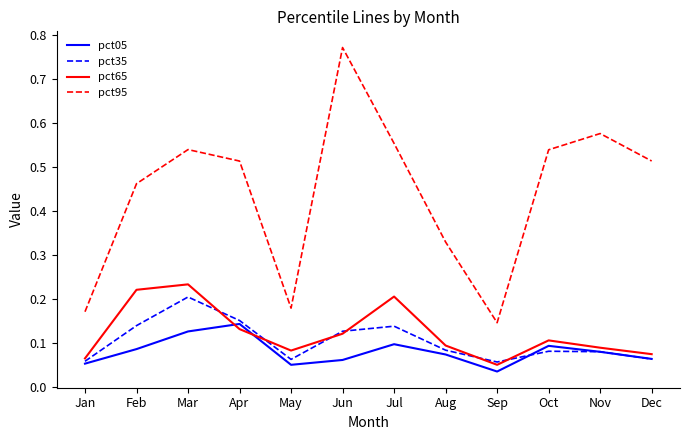

Which label corresponds to the smallest value in the chart?

Sep